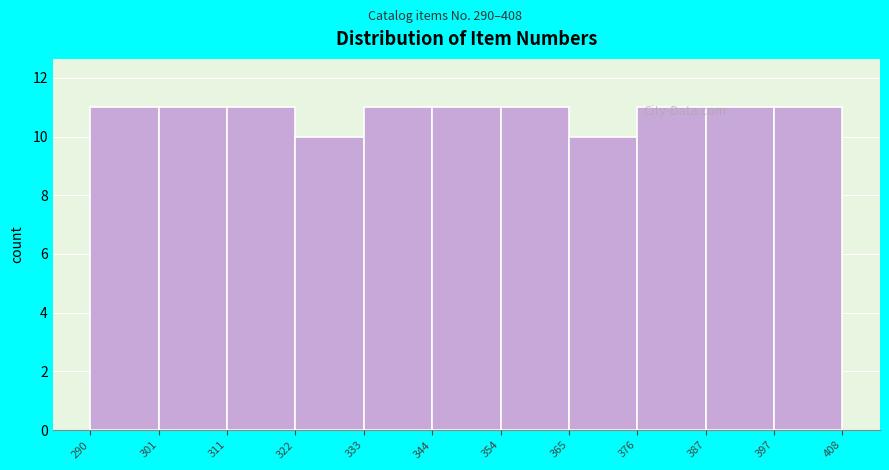

Reading left to right, transcribe this chart: for each bar, give the range it covers on the x-axis and its height. The values are not printed on the chart, so give them approximately, as read against the axis.

290 to 301: 11
301 to 311: 11
311 to 322: 11
322 to 333: 10
333 to 344: 11
344 to 354: 11
354 to 365: 11
365 to 376: 10
376 to 387: 11
387 to 397: 11
397 to 408: 11